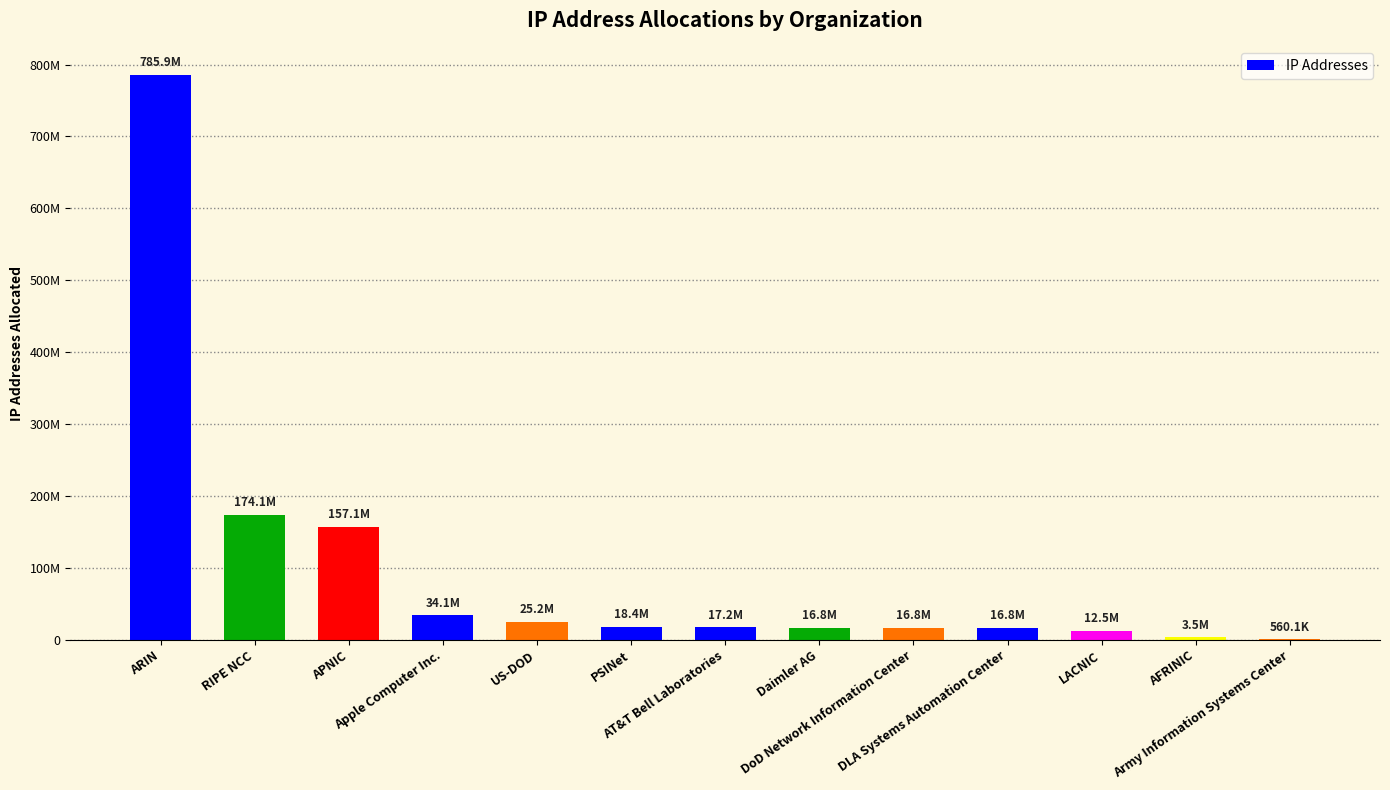

What value does the data have at US-DOD, to the nearest 50?

25236200